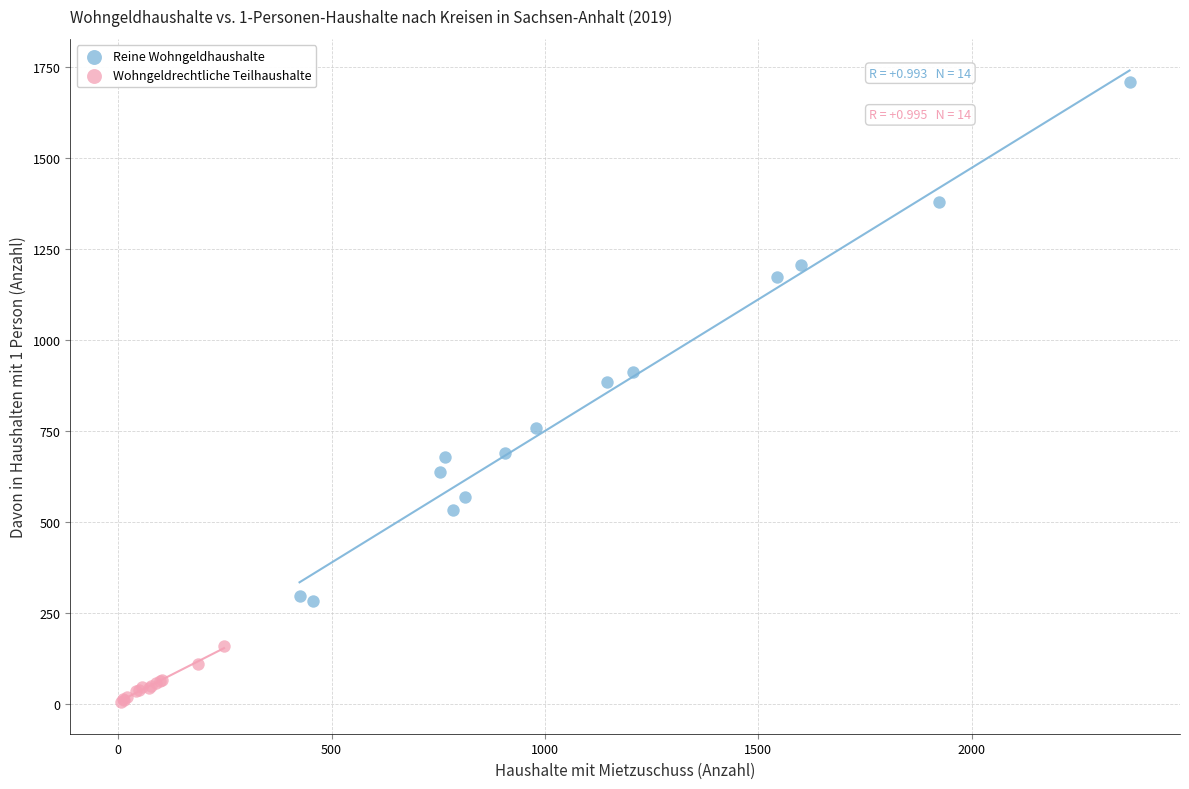

Which series has the largest Y range (max minus min)?

Reine Wohngeldhaushalte